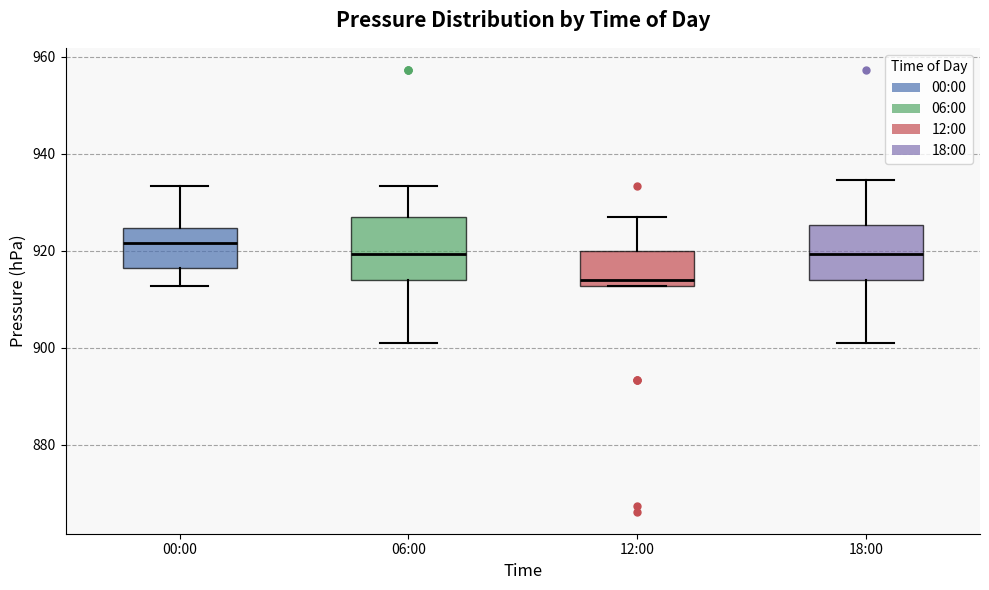

Which box has the highest median line?

00:00